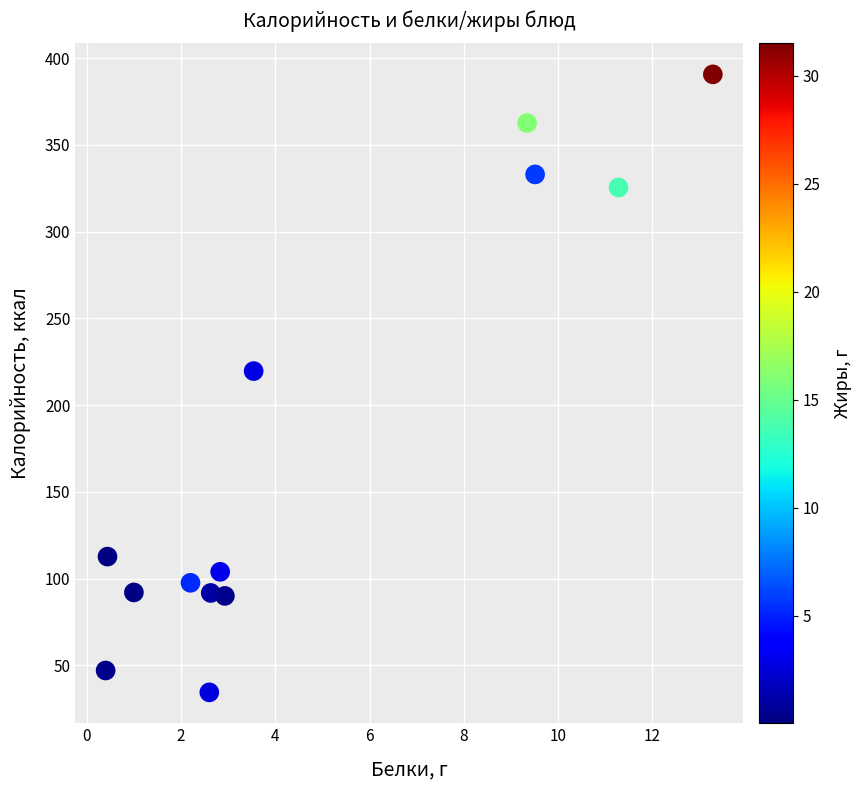

What is the range of Y values (max minus min)?

356.3